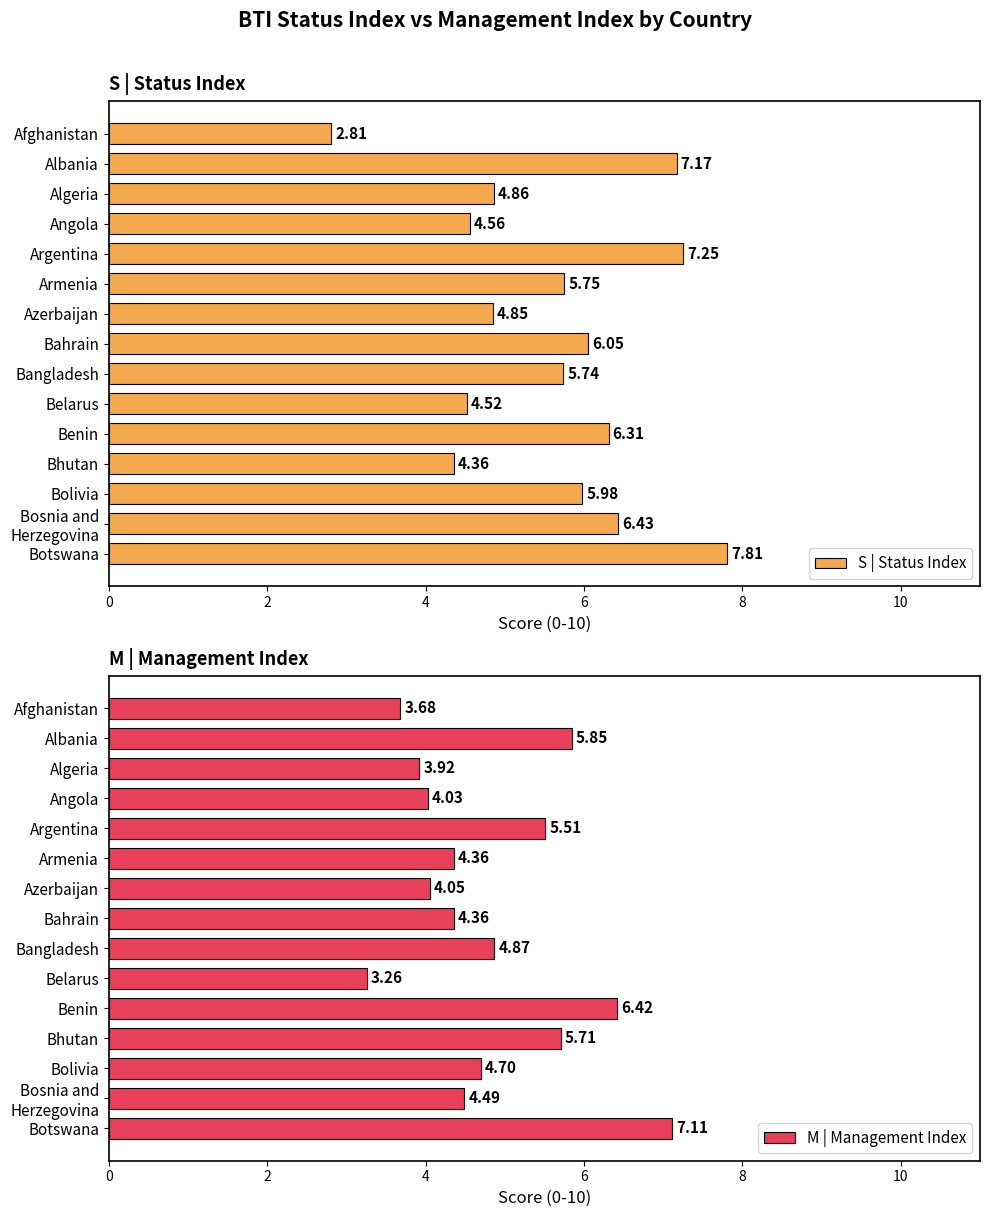

Where is S | Status Index nearest to the value 5?

Algeria